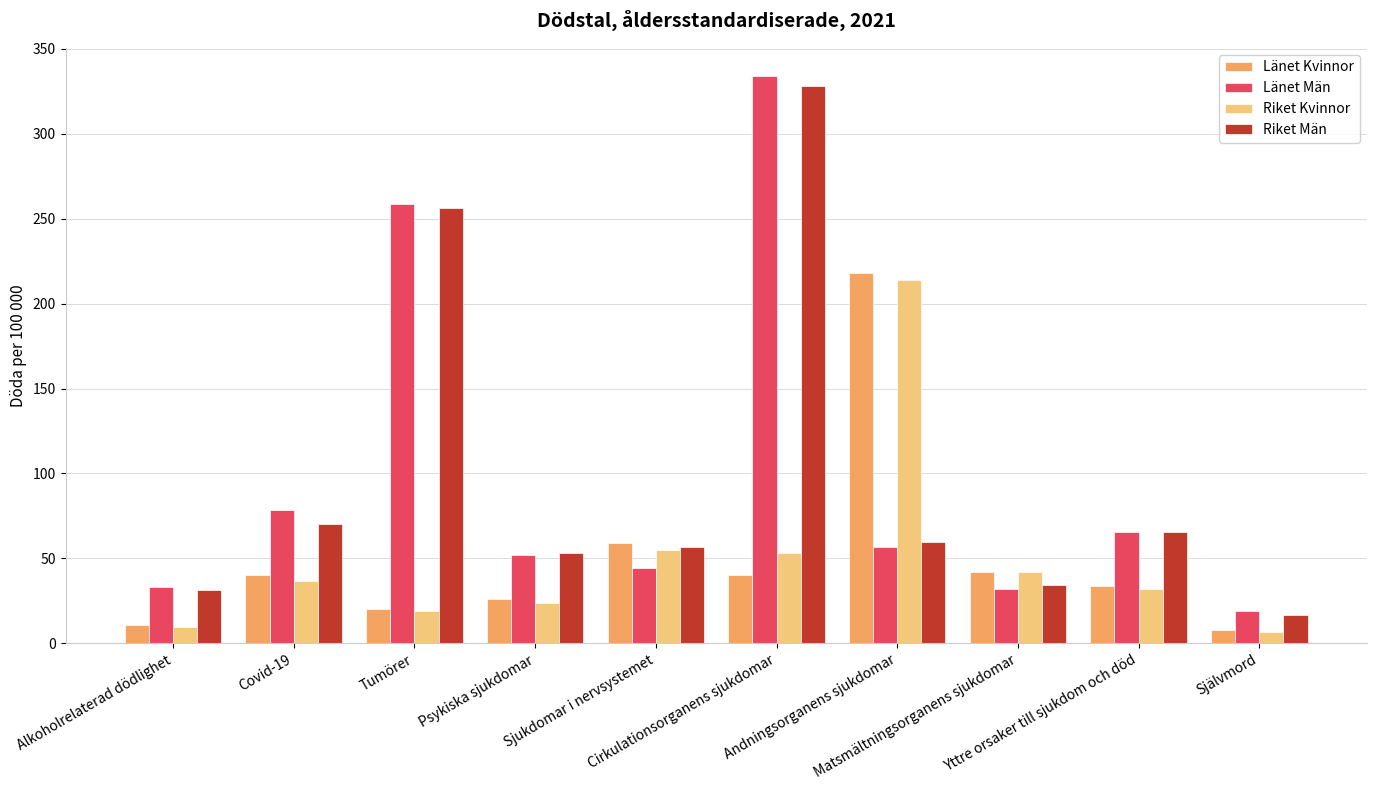

How many values in the Riket Män series are below 59?

5